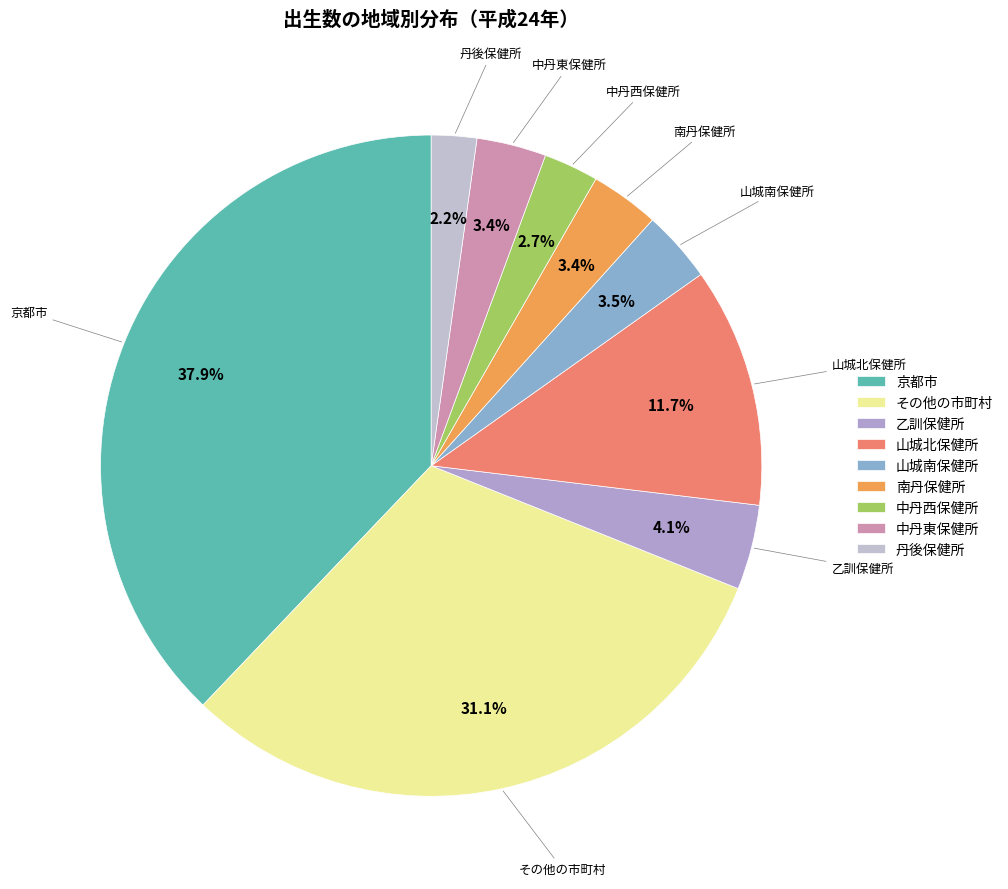

Between 中丹東保健所 and 乙訓保健所, which is larger?

乙訓保健所